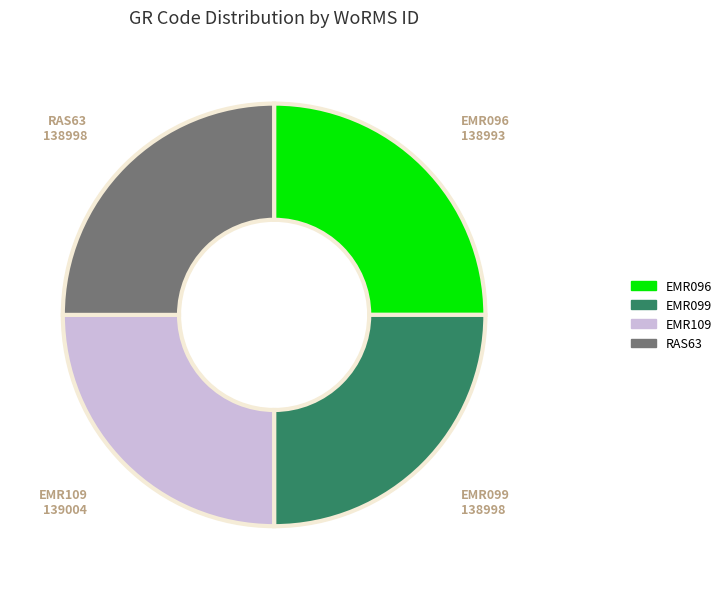

Approximately how many times larger is the value at EMR096 compared to RAS63?

1.0